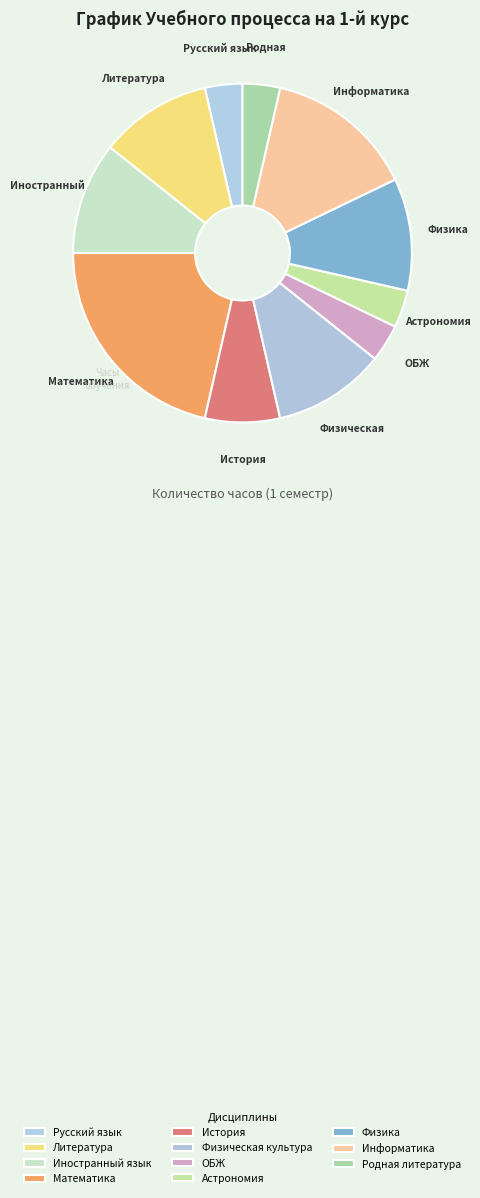

How many slices are in this pie chart?

11